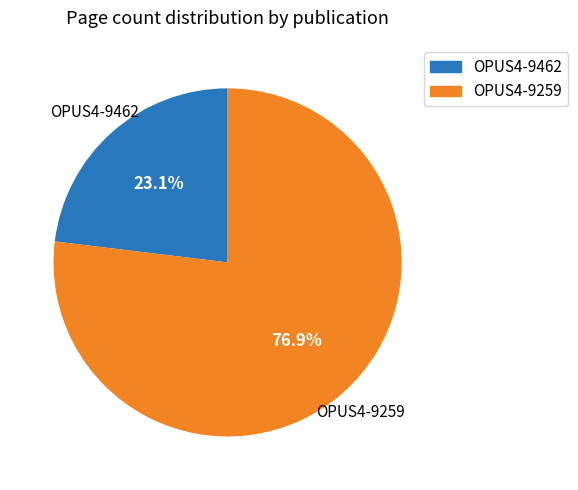

Is it true that OPUS4-9462 is 17% of the pie?

False